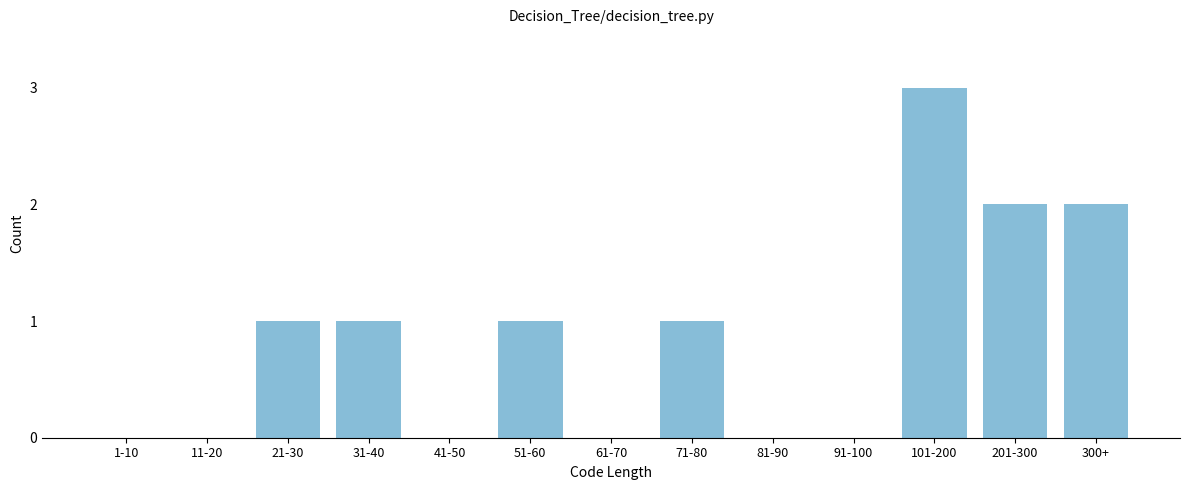

Reading left to right, list all the values displayed in this chart.

1-10=0	11-20=0	21-30=1	31-40=1	41-50=0	51-60=1	61-70=0	71-80=1	81-90=0	91-100=0	101-200=3	201-300=2	300+=2